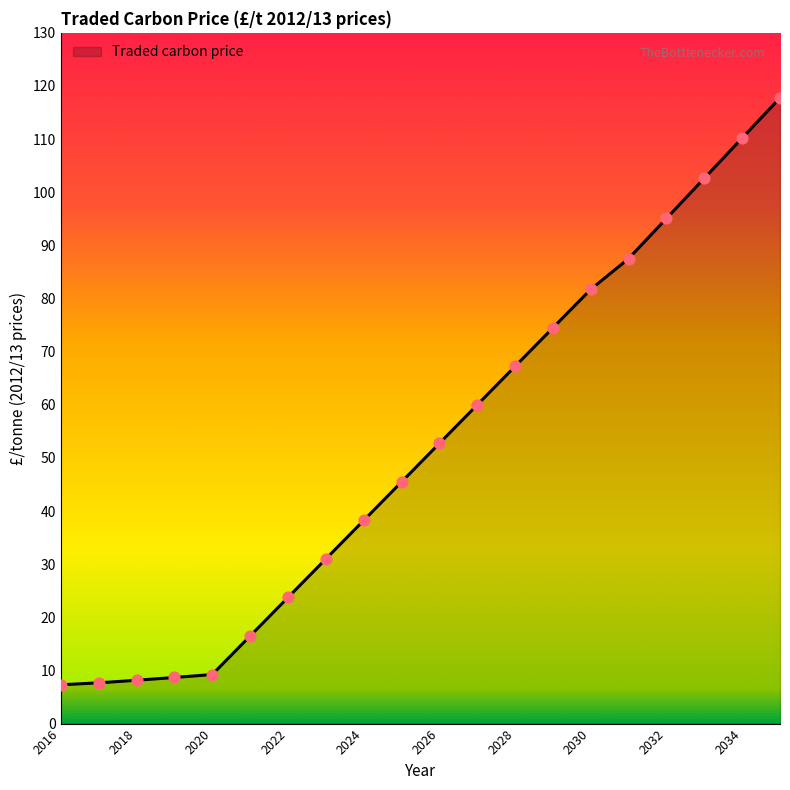

What is the smallest value displayed?

7.3